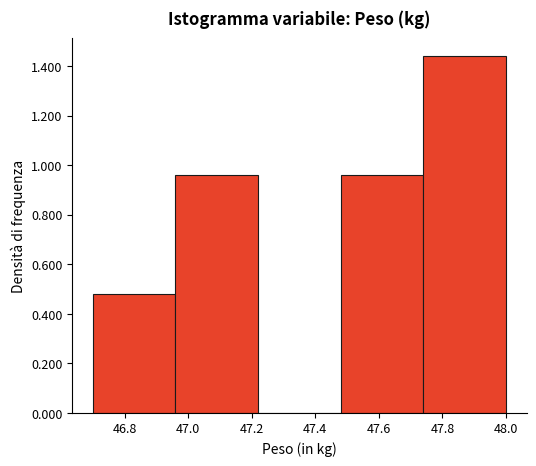

What is the height of the bar covering 47.74 to 48.00 on the x-axis? The values are not printed on the chart, so give them approximately, as read against the axis.

1.44